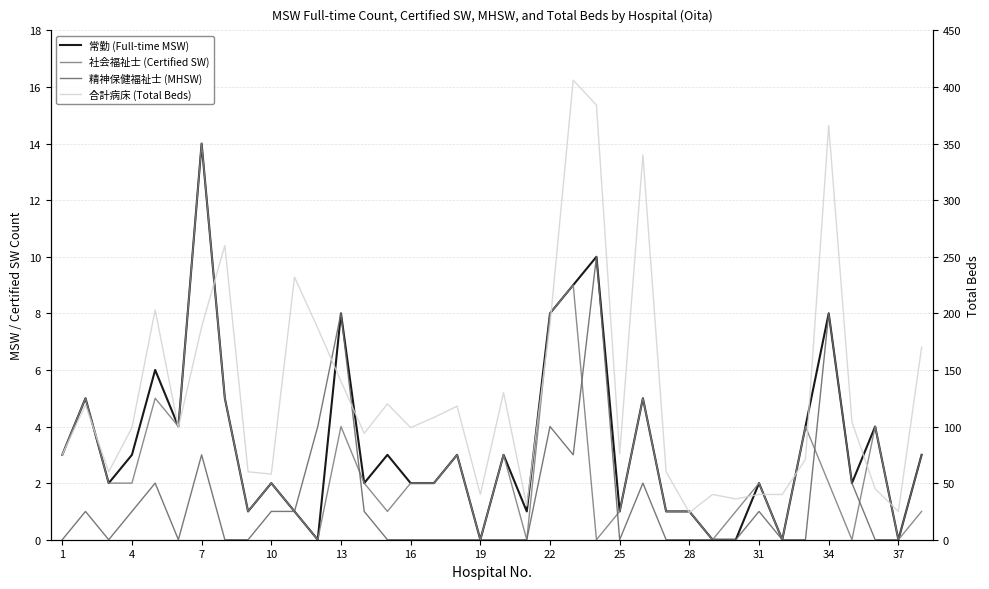

How many lines are shown in the chart?

4